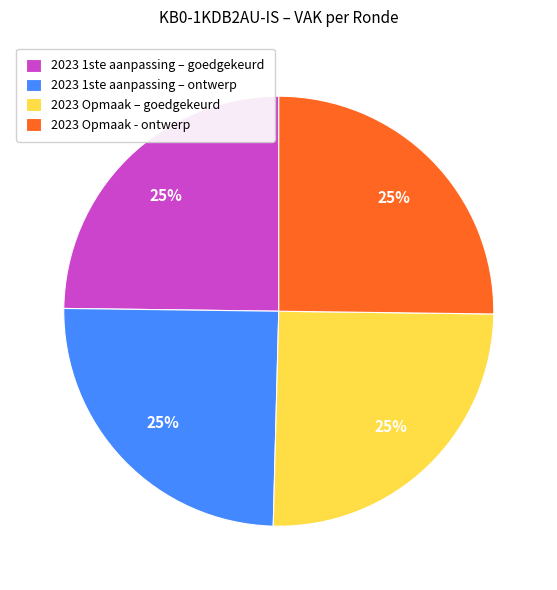

What is the ratio of the value at 2023 1ste aanpassing – goedgekeurd to the value at 2023 Opmaak – goedgekeurd?

1.0